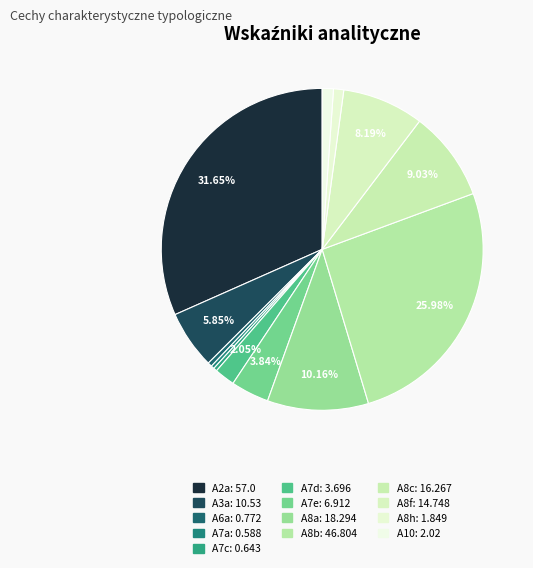

How many slices are in this pie chart?

13